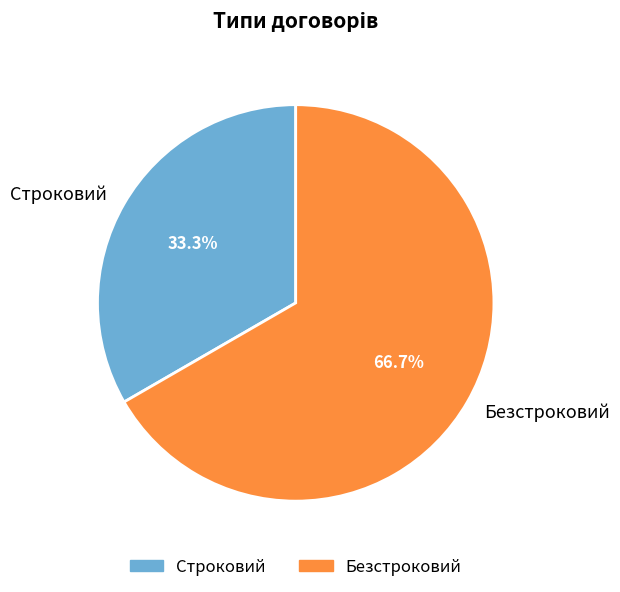

What percentage is the Строковий slice, to the nearest percent?

33%